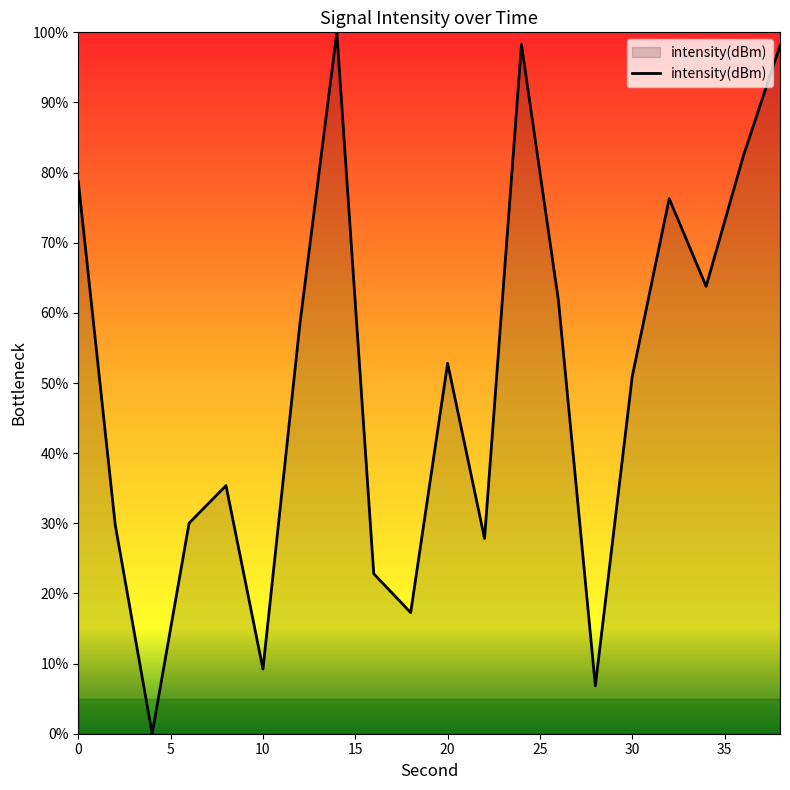

What is the greatest value displayed?

100.0